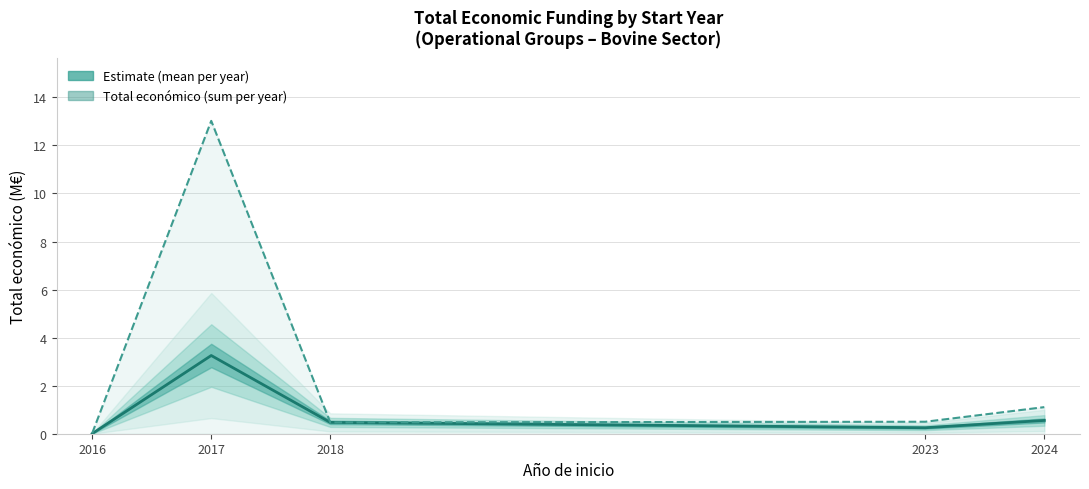

What value does the Total económico (sum per year) series have at 2017?

13.0